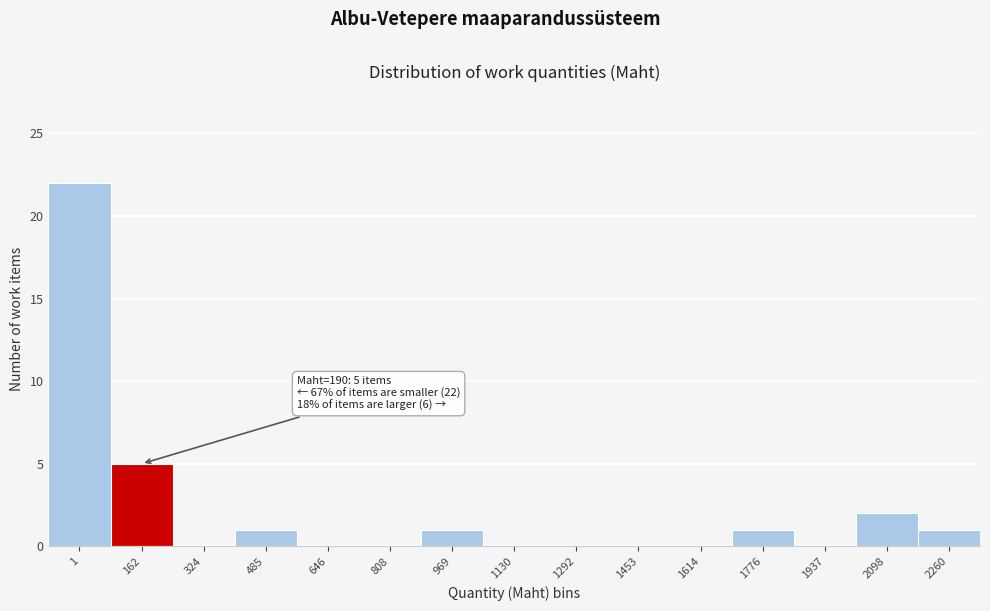

Reading left to right, list all the values displayed in this chart.

1=22	162=5	324=0	485=1	646=0	808=0	969=1	1130=0	1292=0	1453=0	1614=0	1776=1	1937=0	2098=2	2260=1